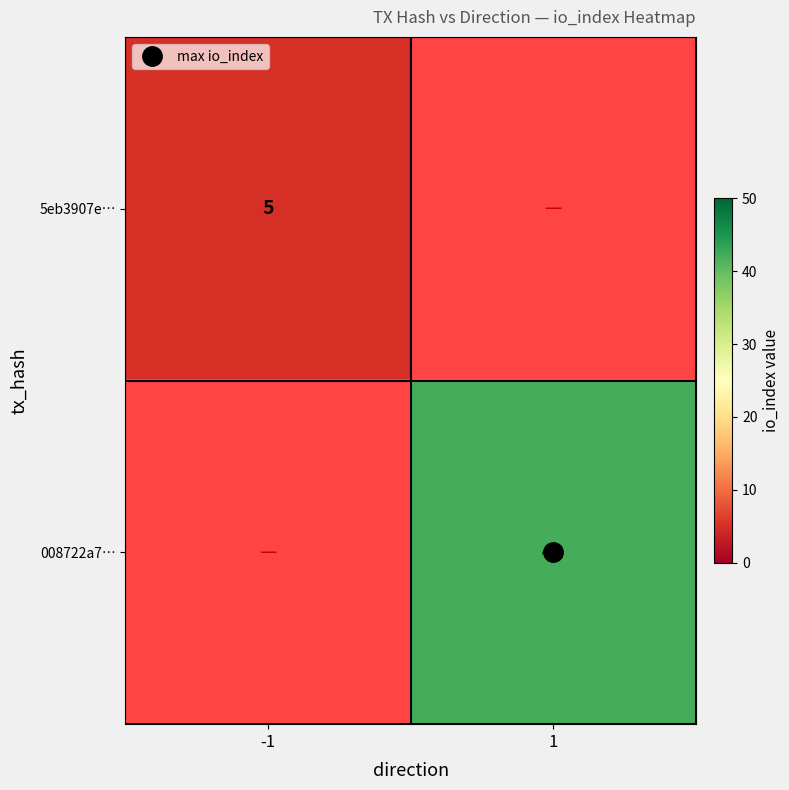

How many categories are shown in the chart?

2